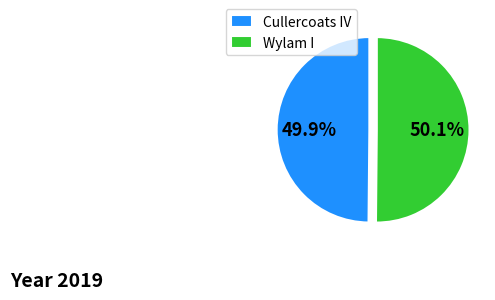

How many slices are in this pie chart?

2